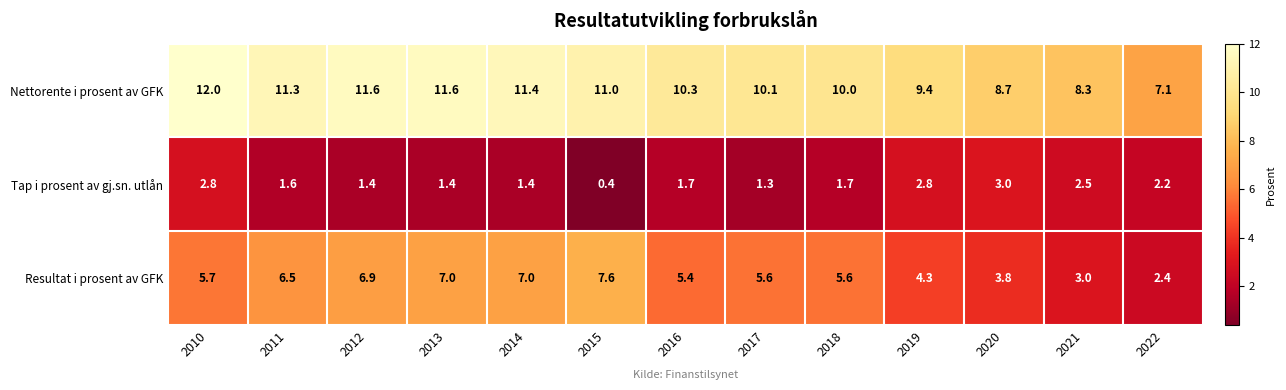

What is the sum of all Resultat i prosent av GFK values?

70.8